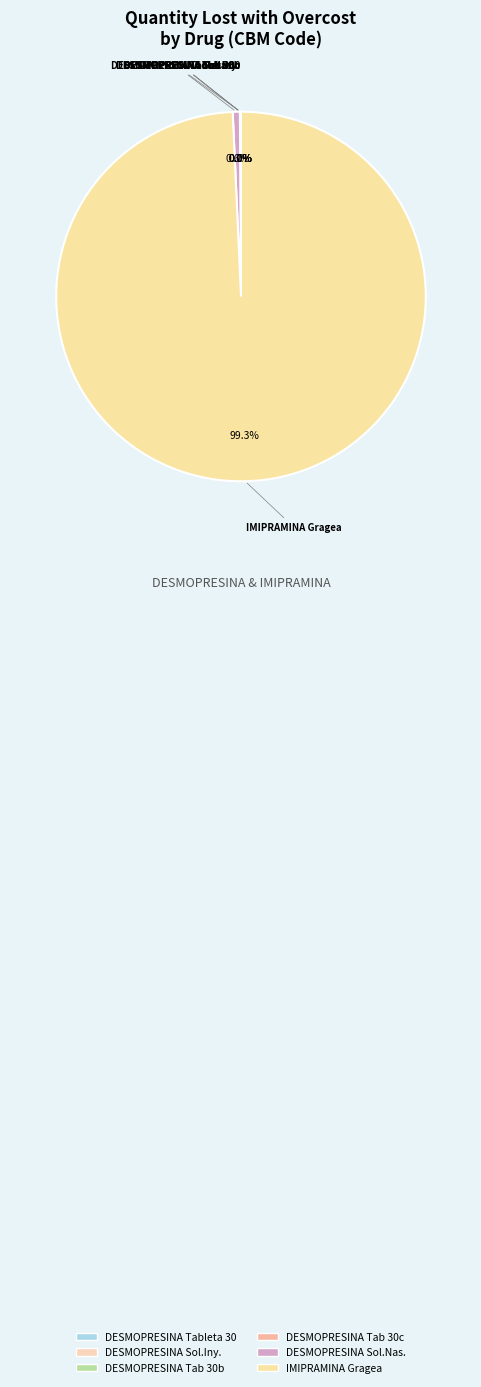

What is the total percentage of DESMOPRESINA Sol.Nas. and IMIPRAMINA Gragea?

99.9%